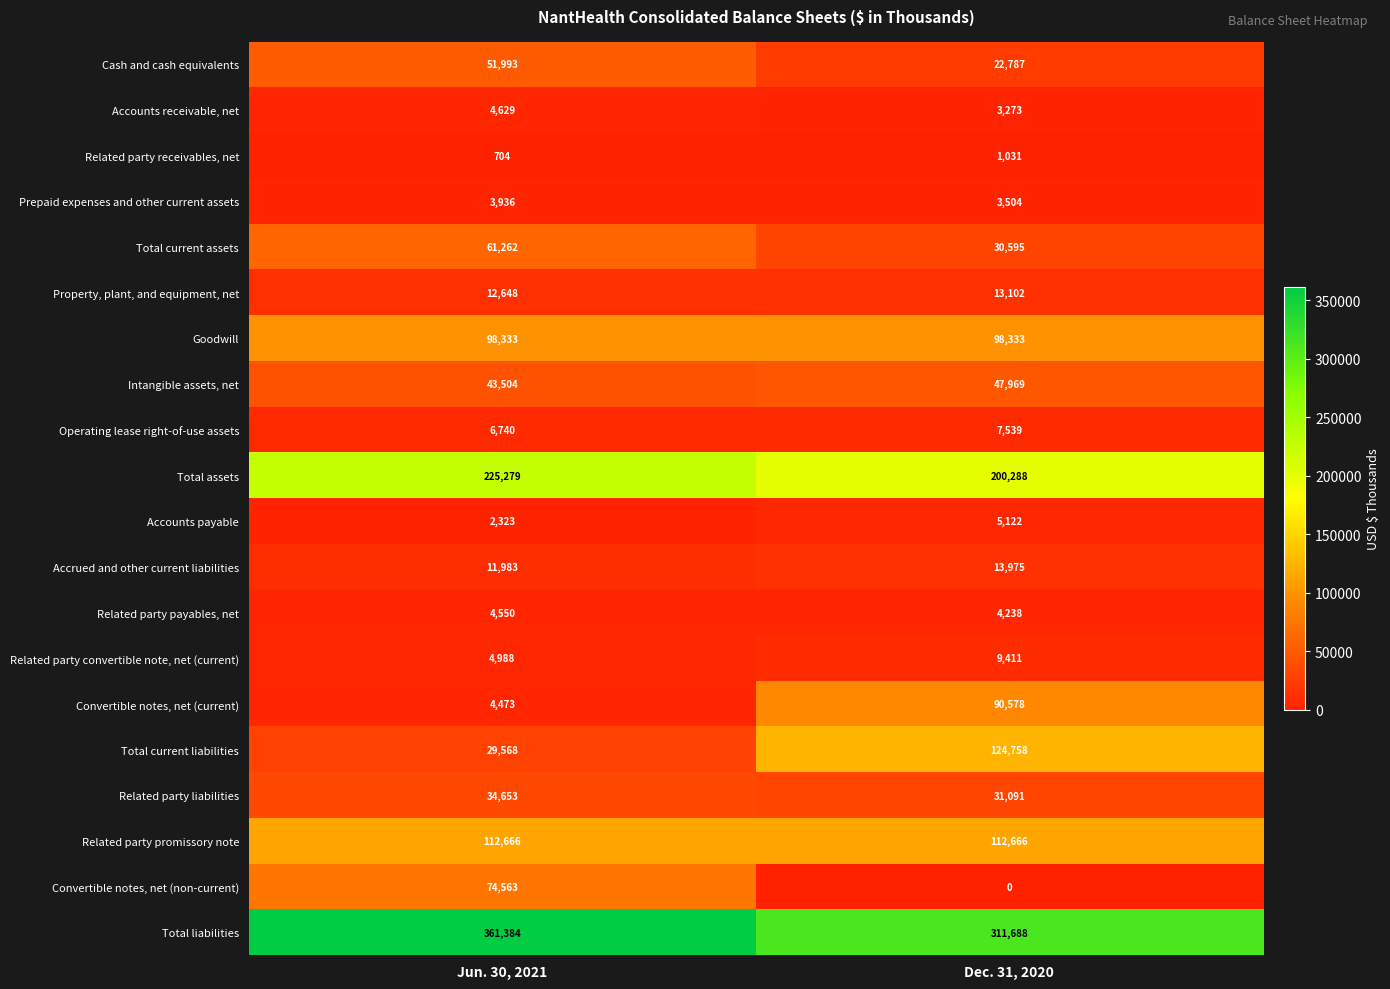

True or false: Accounts payable has a value of 1375 at Dec. 31, 2020.

False